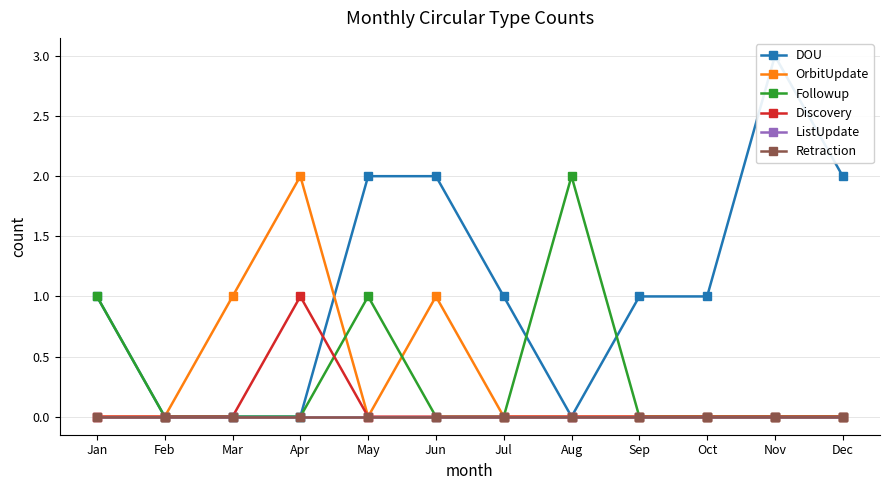

True or false: Retraction and Discovery intersect in this chart.

False